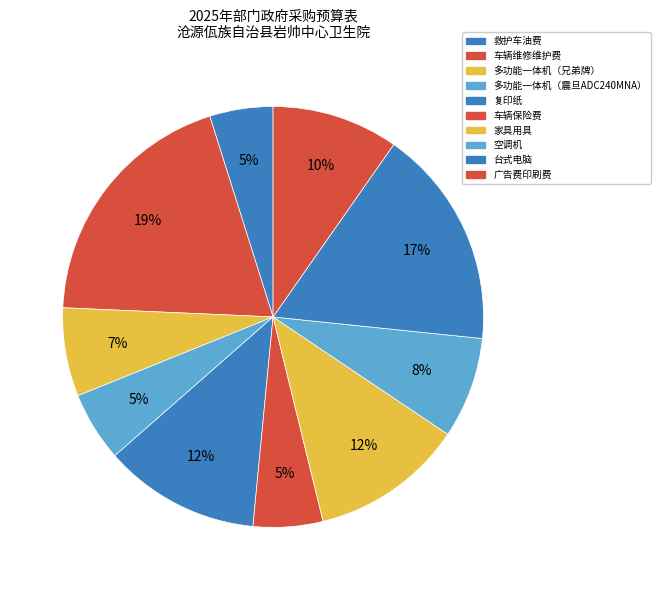

Which has a higher value, 家具用具 or 多功能一体机（兄弟牌）?

家具用具